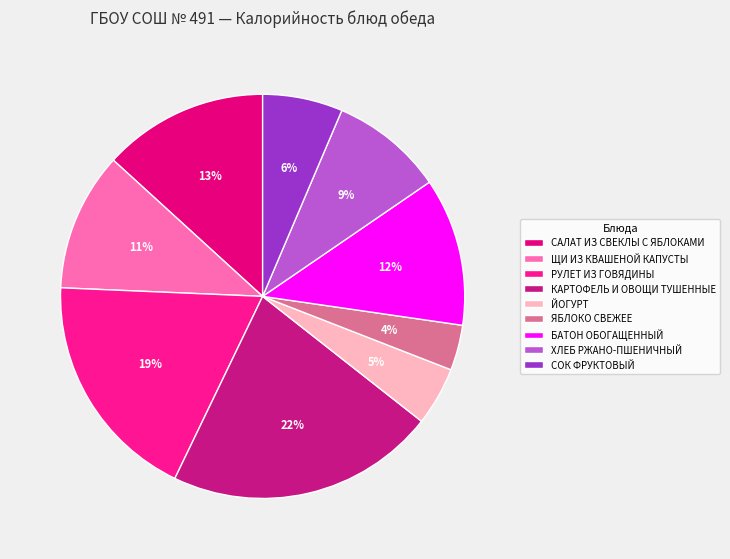

To the nearest percent, what percentage of the pie is ЩИ ИЗ КВАШЕНОЙ КАПУСТЫ?

11%